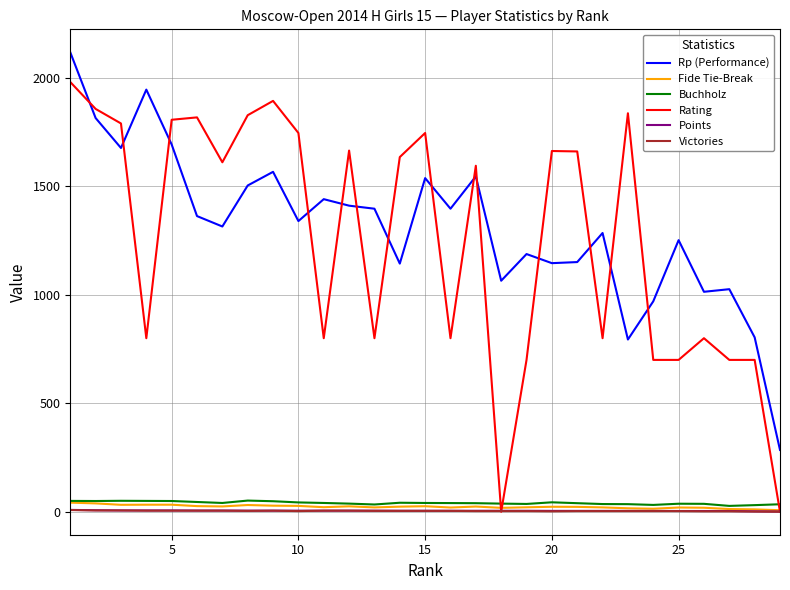

What is the sum of all Points values?

135.0